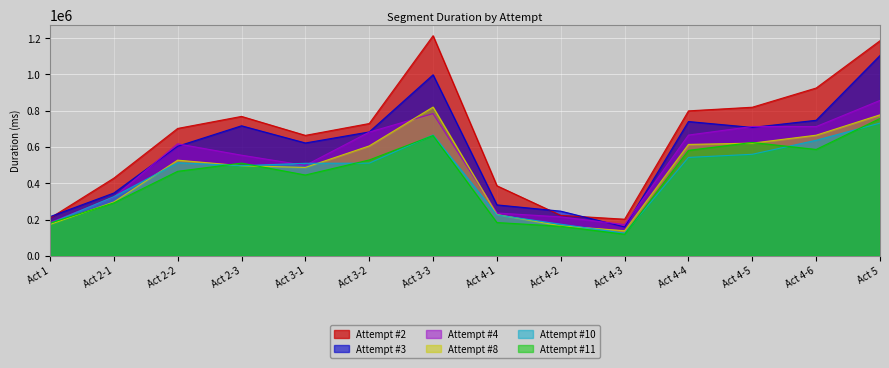

What is the label of the 6th point from the right?

Act 4-2